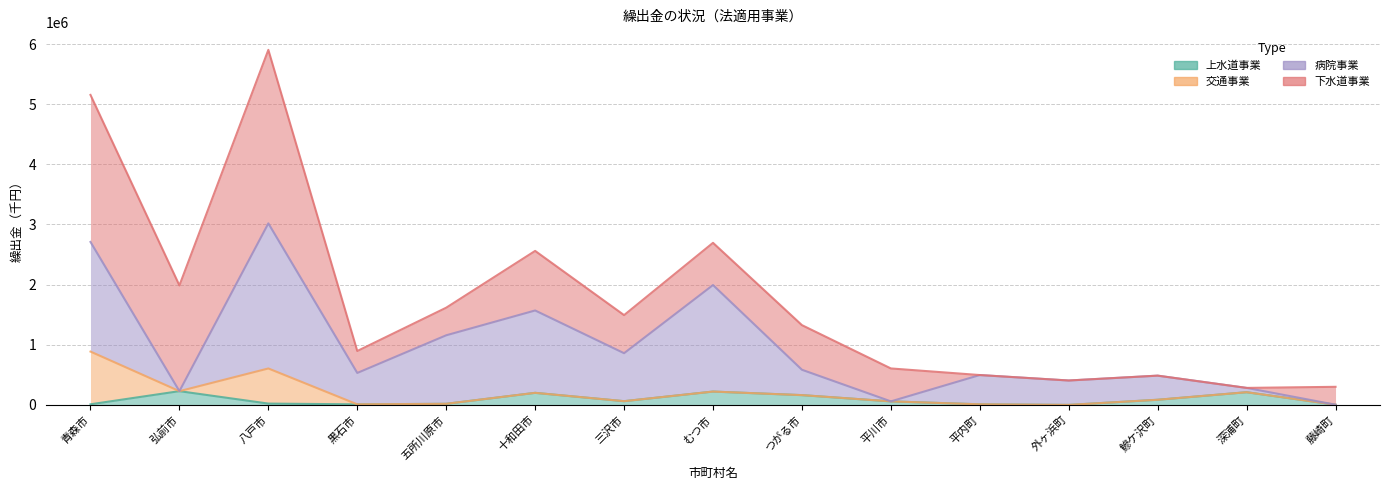

In 病院事業, how many points are higher than both neighbors (excluding endpoints)?

5